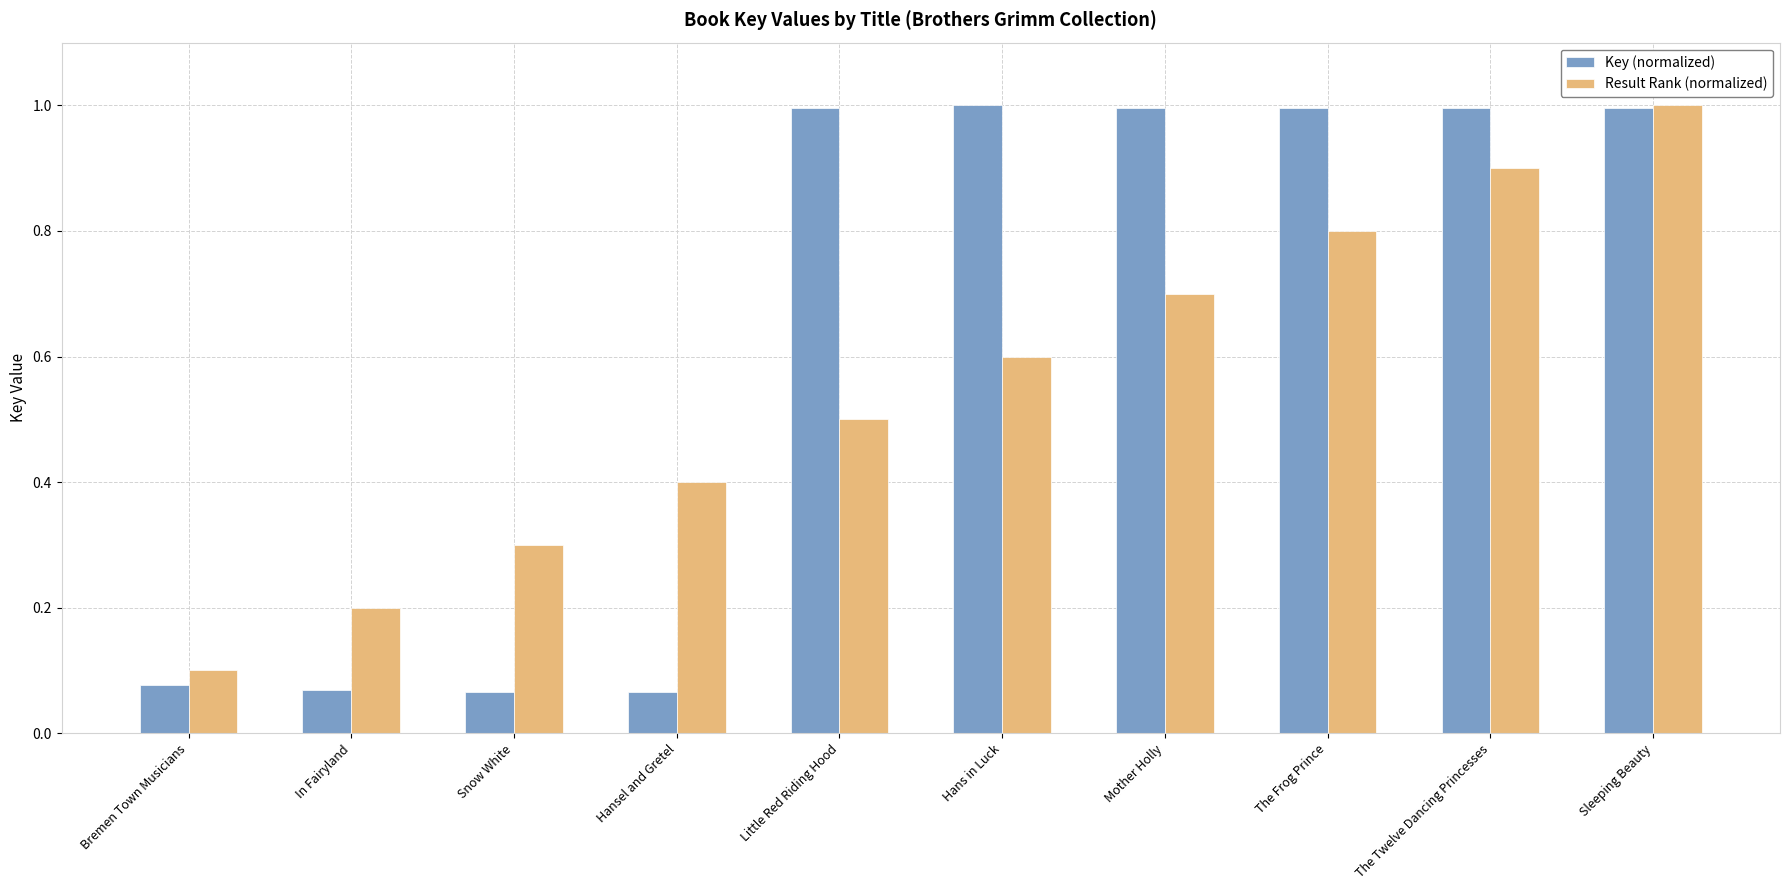

How many Result Rank (normalized) values are between 0 and 1?

10